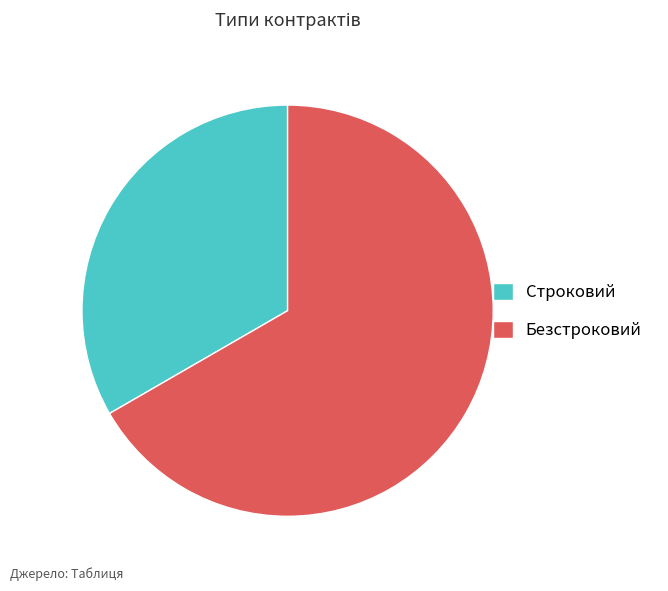

Which category has the biggest portion of the pie?

Безстроковий